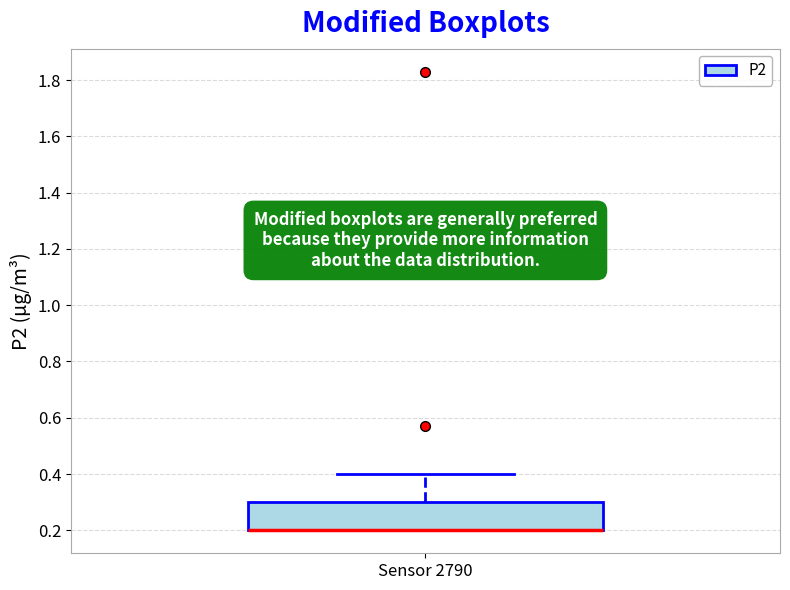

Transcribe this box plot: give where the median line is, the range the box spans, and where the two whiskers end, as read against the y-axis. The values are not printed on the chart, so give them approximately, as read against the axis.

median 0.2 (drawn on the box's lower edge), box 0.2 to 0.3, whiskers 0.2 to 0.4